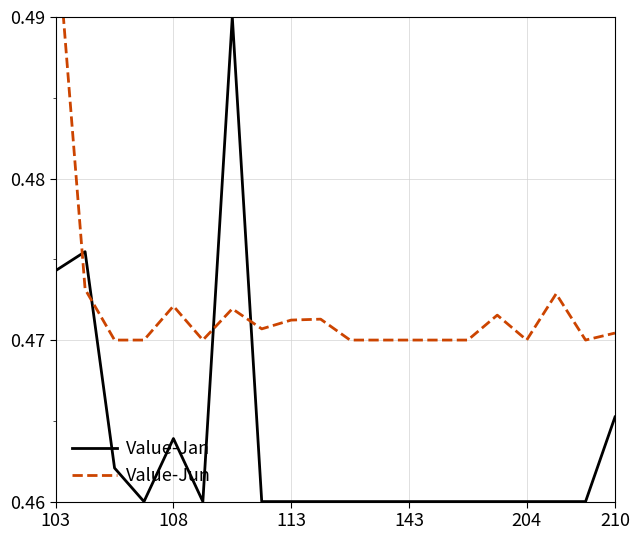

Reading right to left, what are all the values shown in this chart?

Value-Jan: 0.5	0.5	0.5	0.5	0.5	0.5	0.5	0.5	0.5	0.5	0.5	0.5	0.5	0.5	0.5	0.5	0.5	0.5	0.5	0.5
Value-Jun: 0.5	0.5	0.5	0.5	0.5	0.5	0.5	0.5	0.5	0.5	0.5	0.5	0.5	0.5	0.5	0.5	0.5	0.5	0.5	0.5